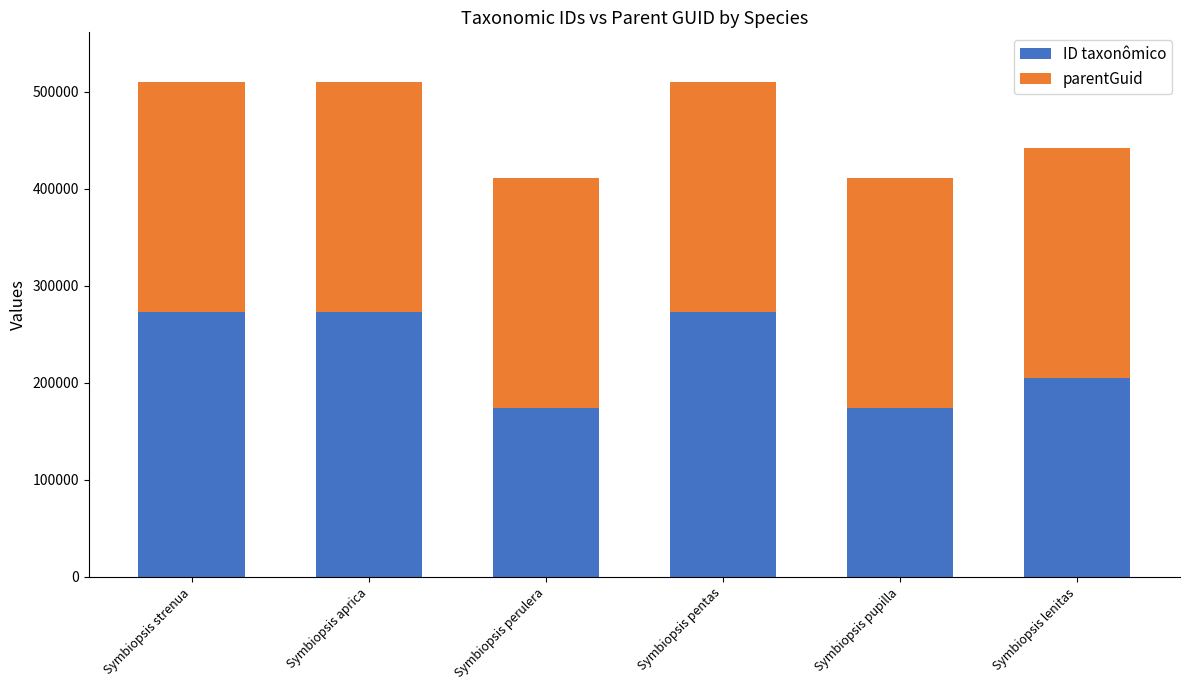

What is the total value across all series at Symbiopsis pentas?

510206